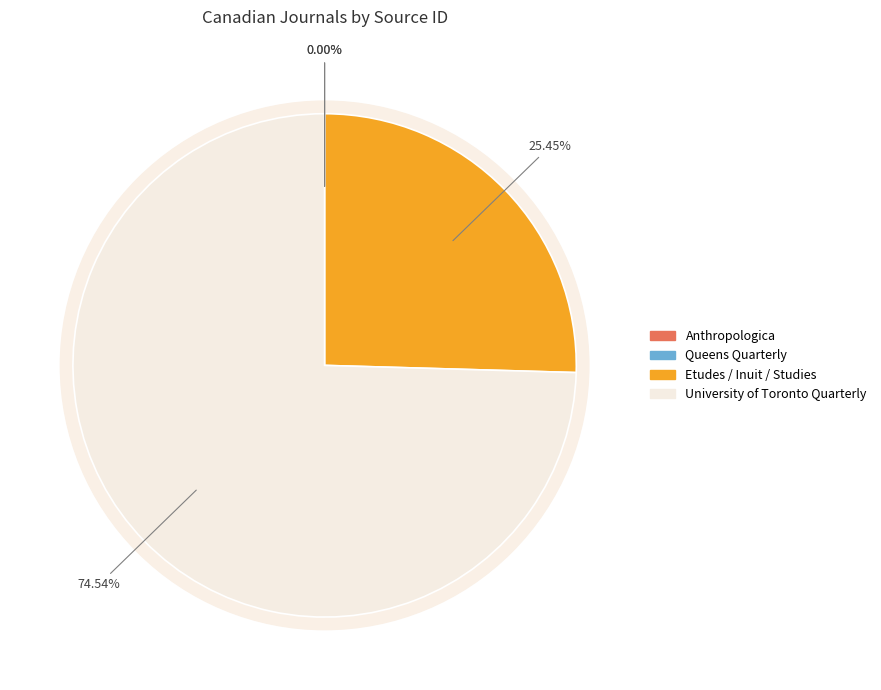

Does University of Toronto Quarterly account for over 50% of the chart?

Yes